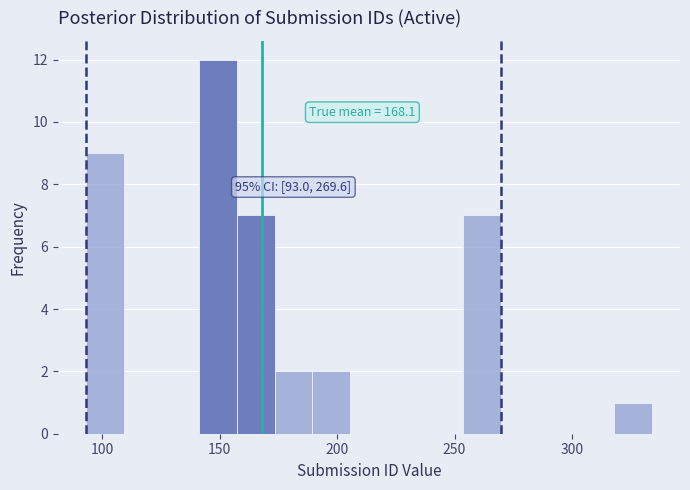

Read against the x-axis, roughly where is the centre of the tallest bar?

150